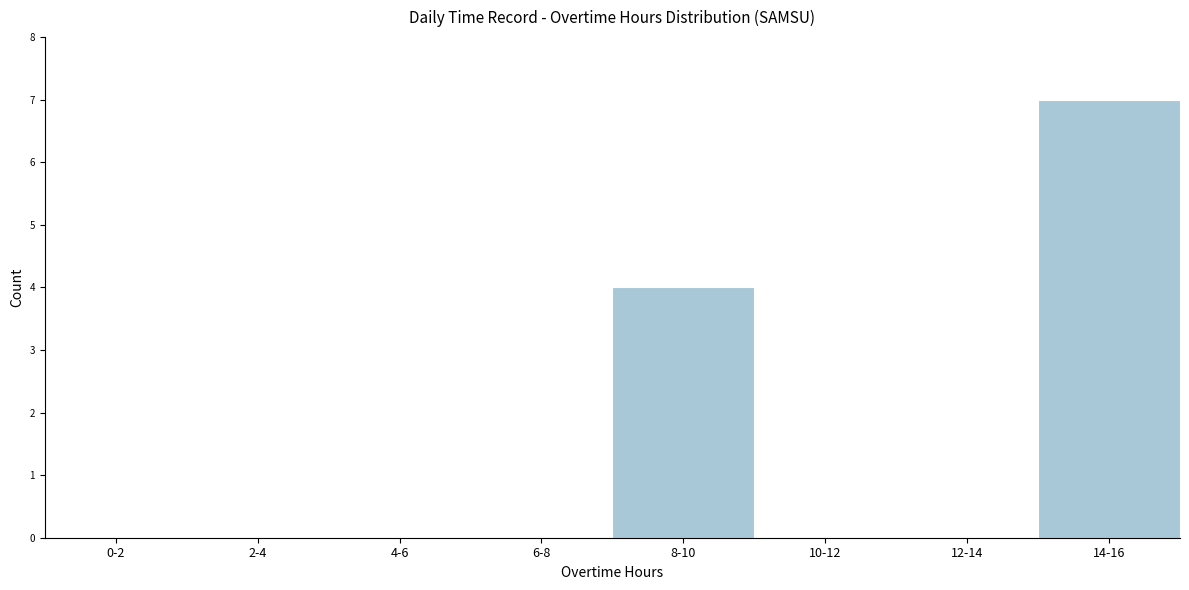

Reading right to left, what are all the values shown in this chart?

14-16=7	12-14=0	10-12=0	8-10=4	6-8=0	4-6=0	2-4=0	0-2=0